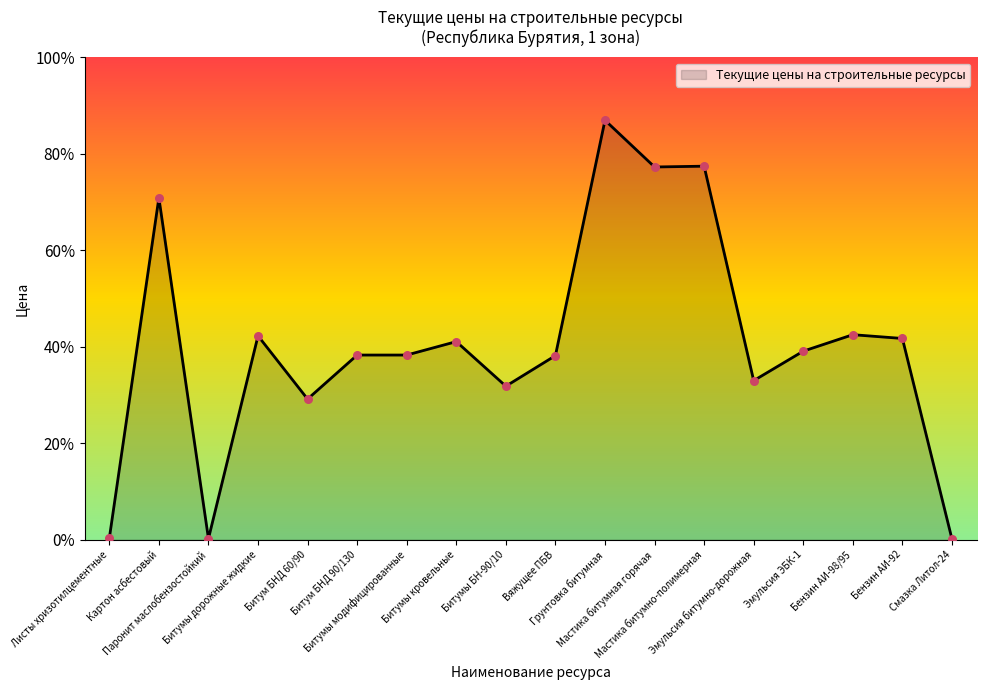

What is the ratio of the value at Эмульсия битумно-дорожная to the value at Грунтовка битумная?

0.4